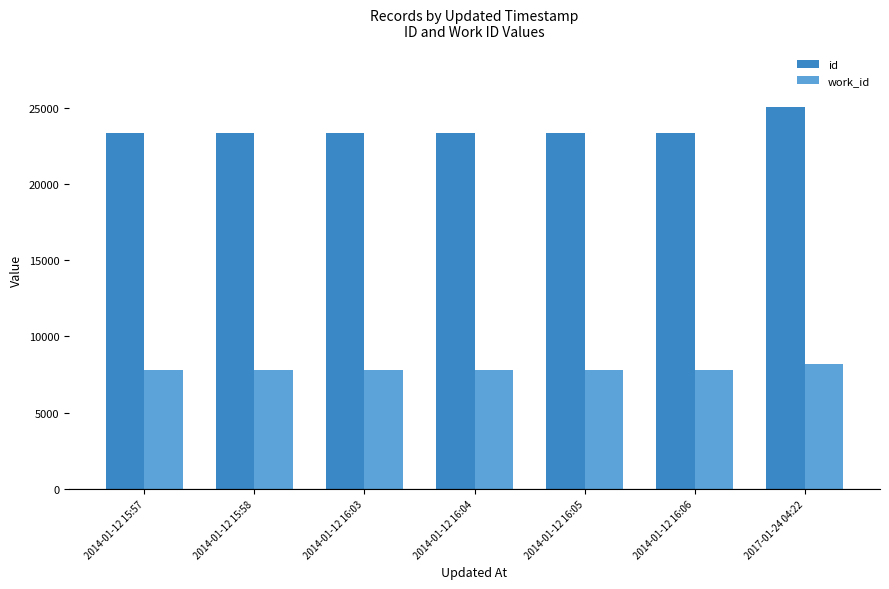

The value of id at 2014-01-12 15:58 is 36822. True or false?

False